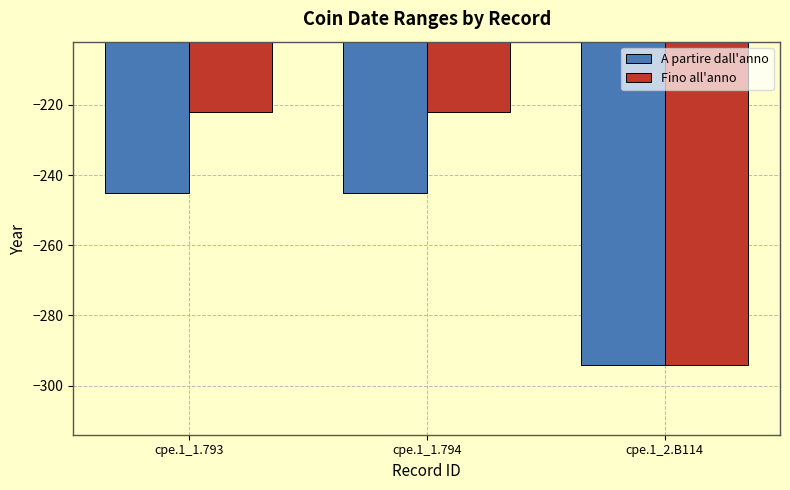

What position from the left is cpe.1_1.794?

2